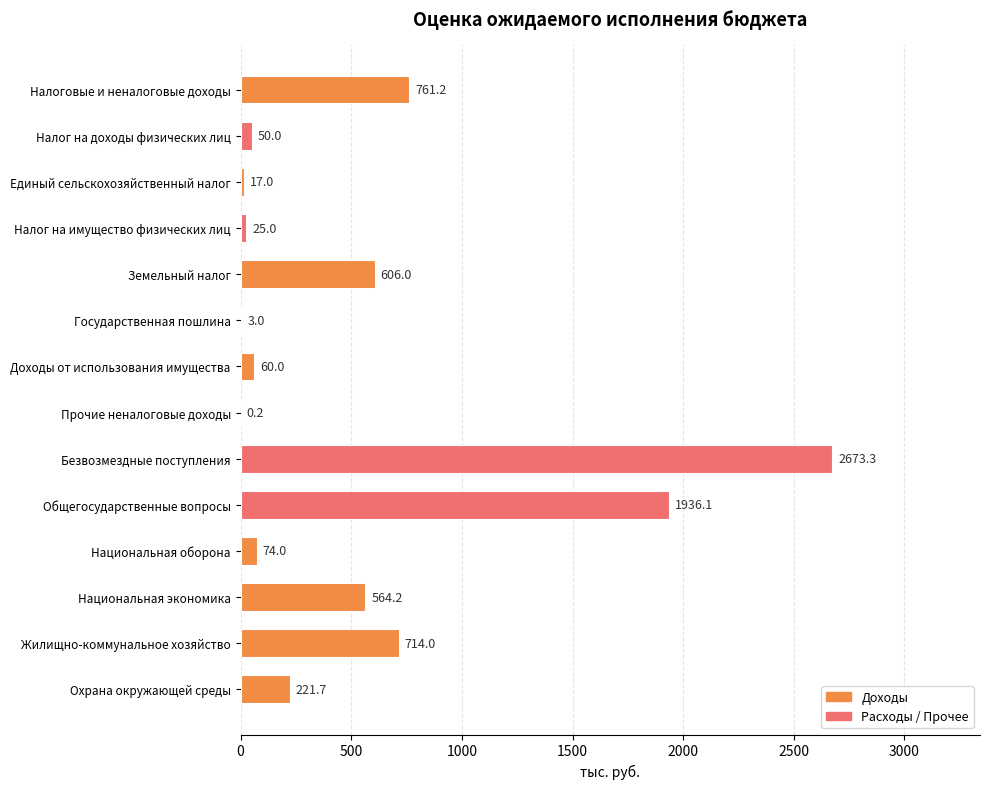

How many categories are shown in the chart?

14